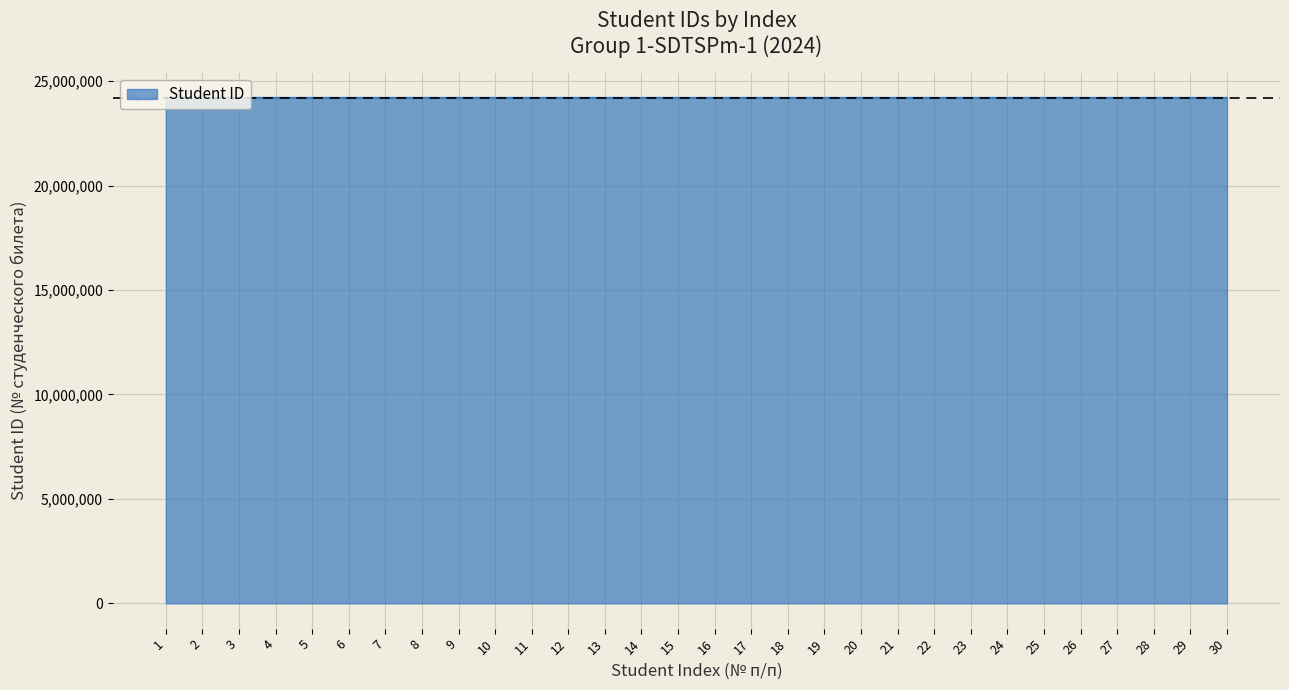

What is the greatest value displayed?

24200723